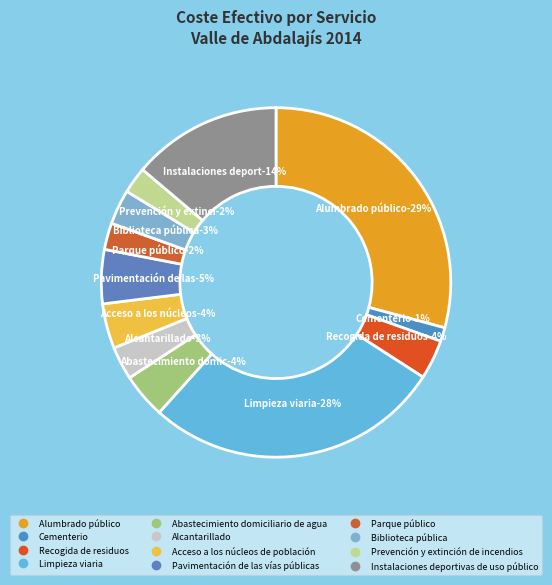

How much of the chart is everything except Pavimentación de las vías públicas?

95.0%